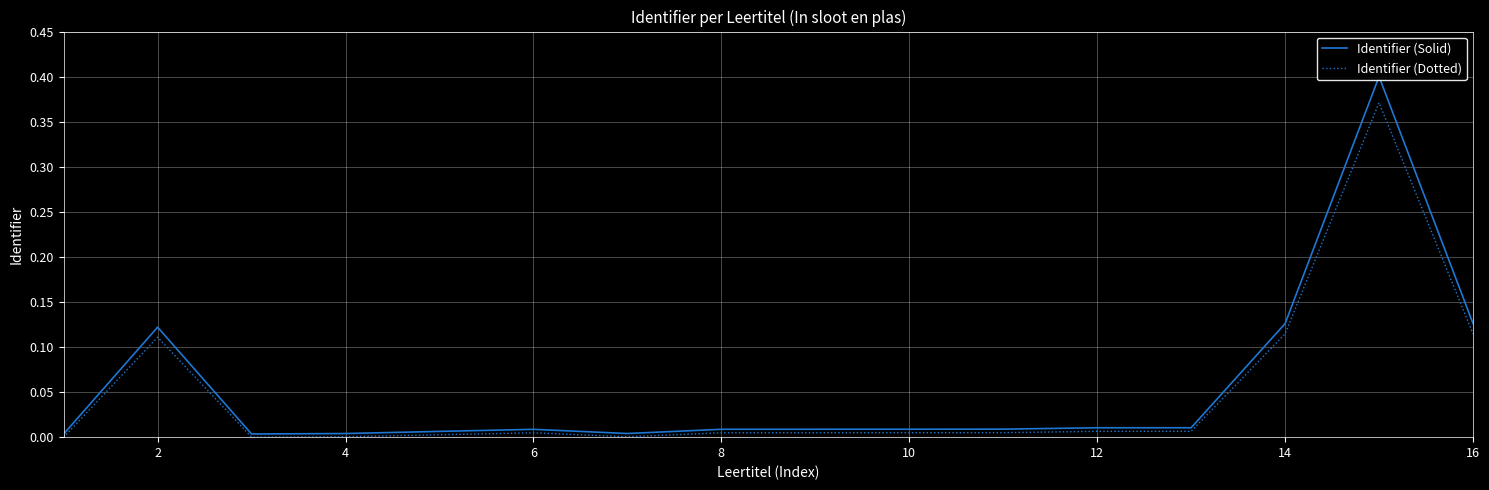

The value of Identifier (Dotted) at 14 is 0.0. True or false?

False